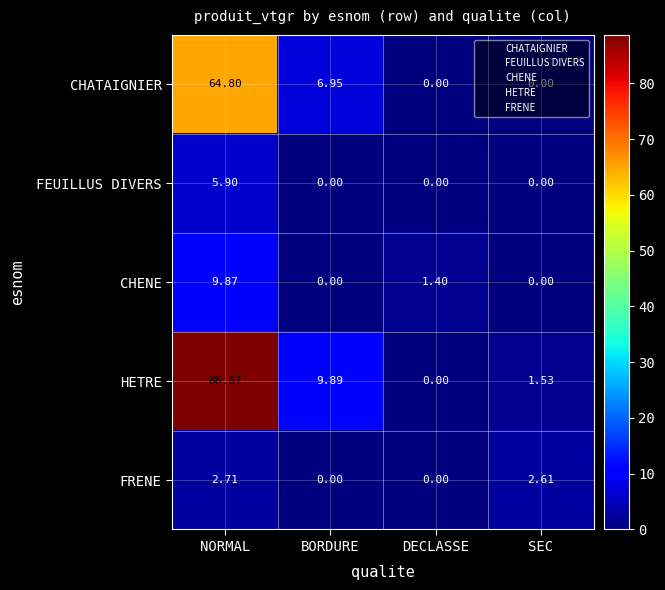

Which series has the widest spread of values?

HETRE